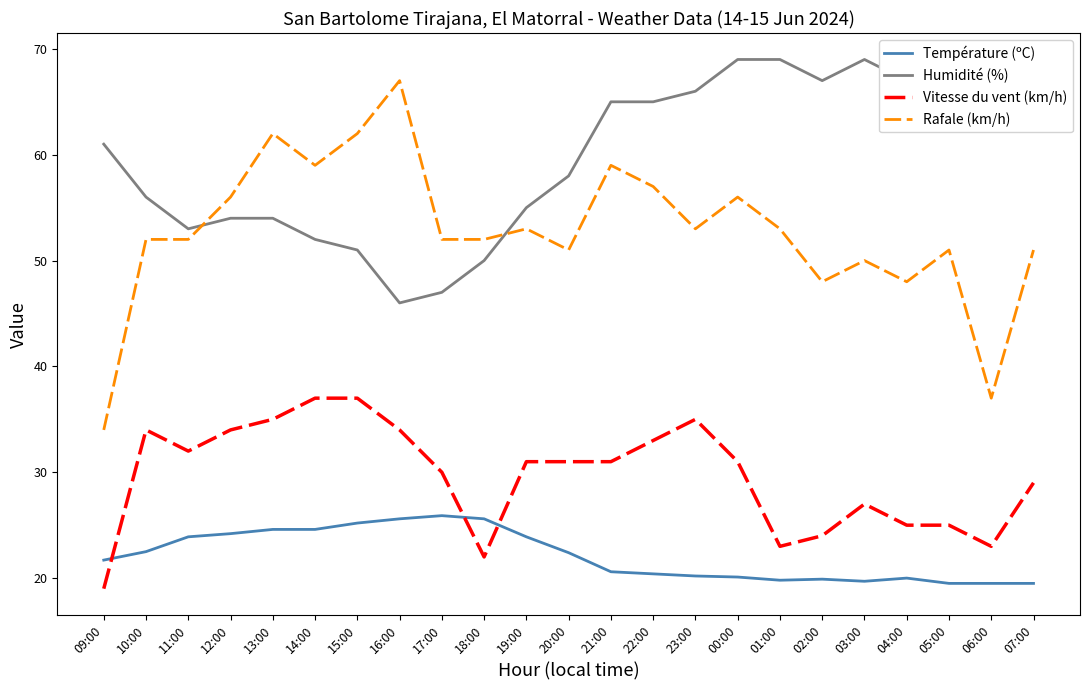

Which series has the largest range (max minus min)?

Rafale (km/h)